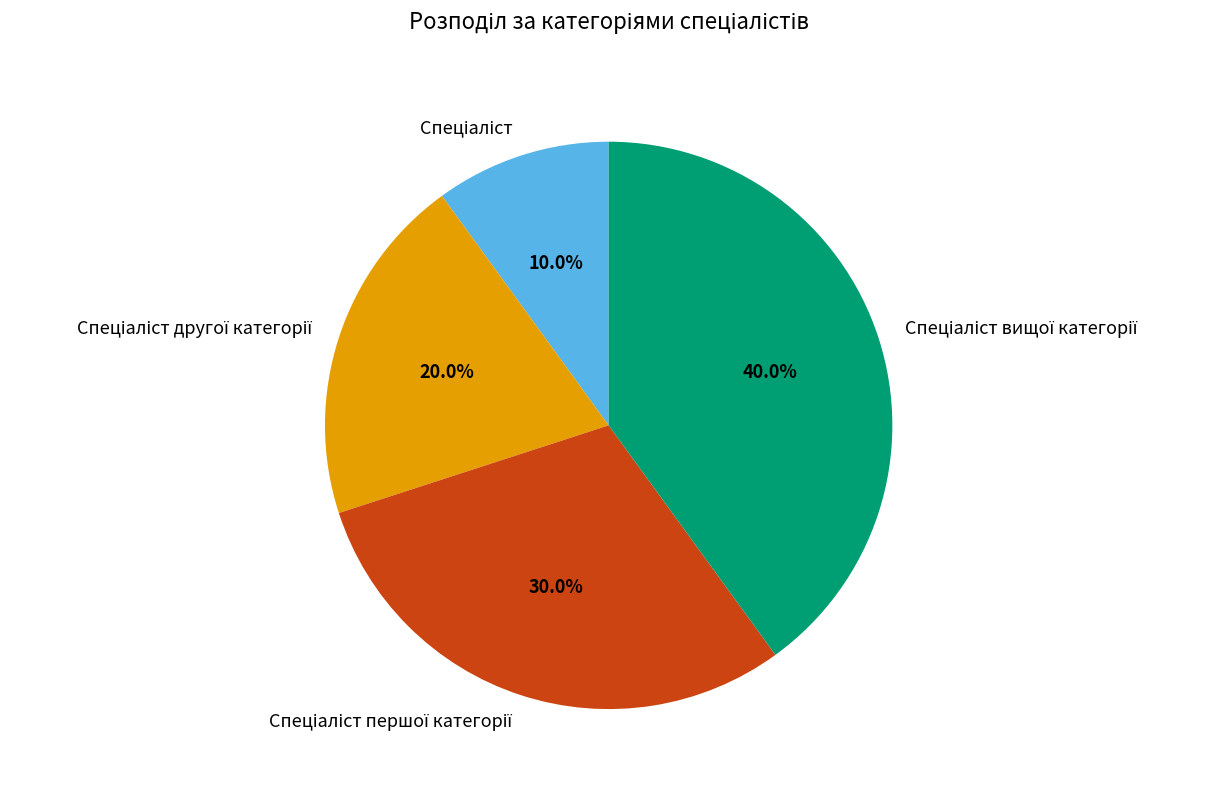

How many segments does this pie chart have?

4